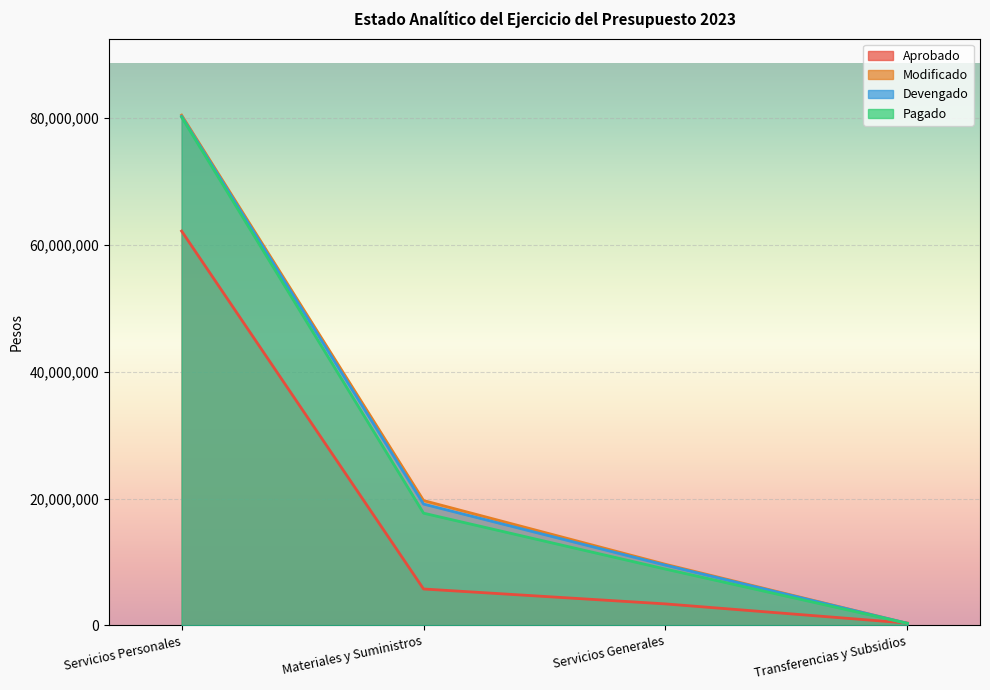

At which label does Modificado first exceed 19699587?

Servicios Personales